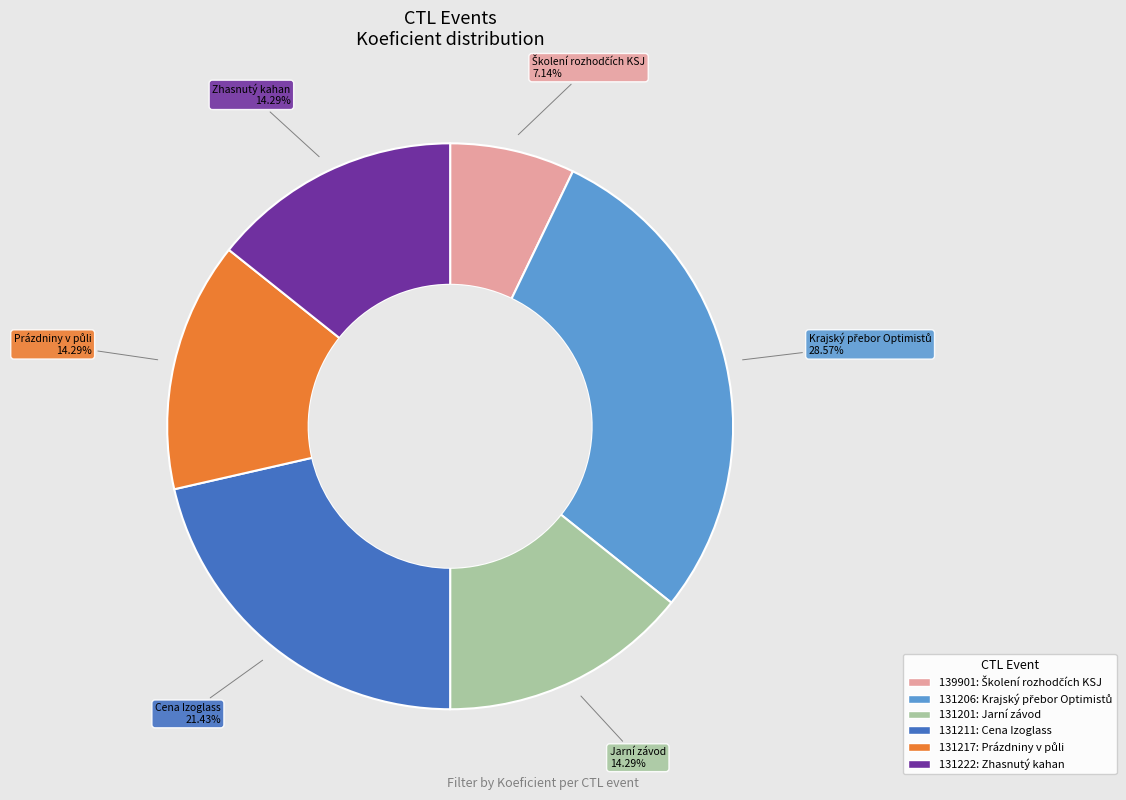

To the nearest percent, what is the average slice percentage?

17%